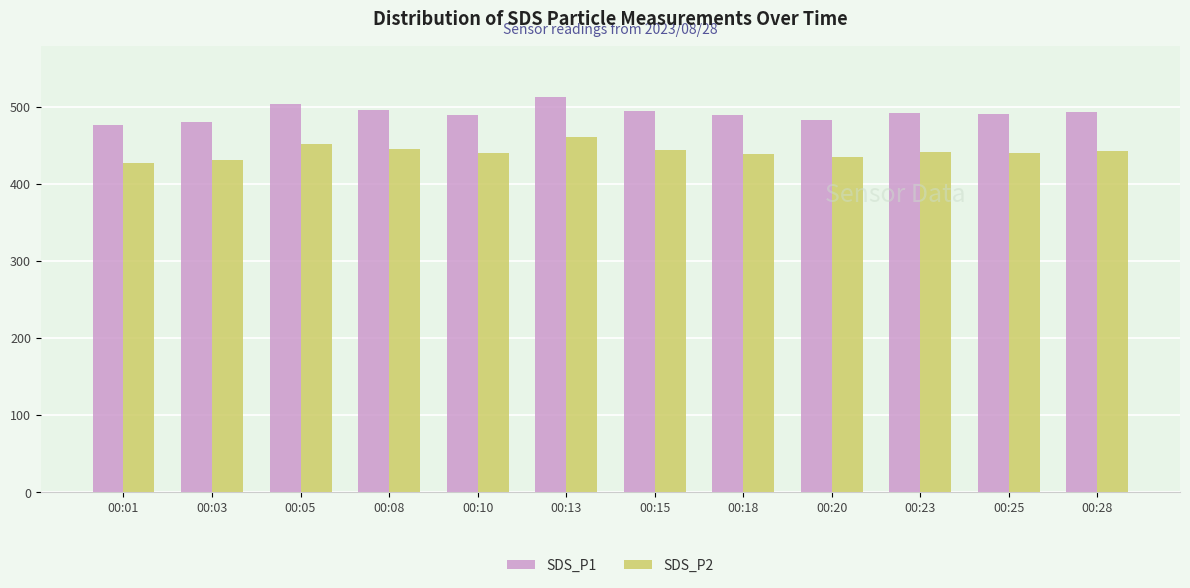

Which series has the widest spread of values?

SDS_P1